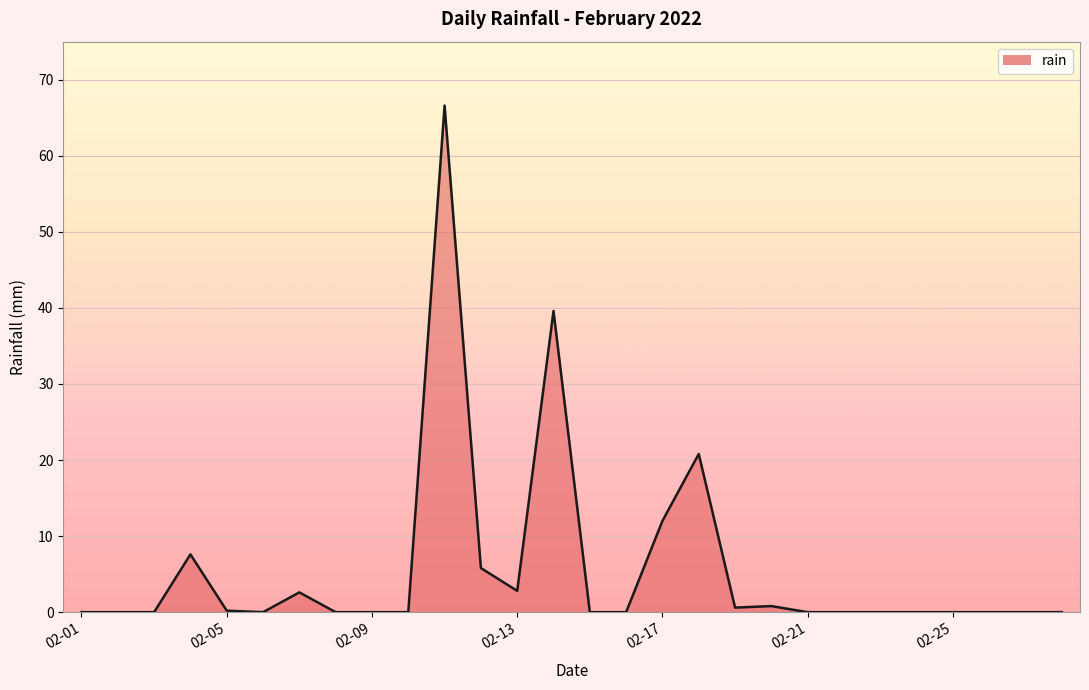

What is the difference between the maximum and minimum values?

66.6